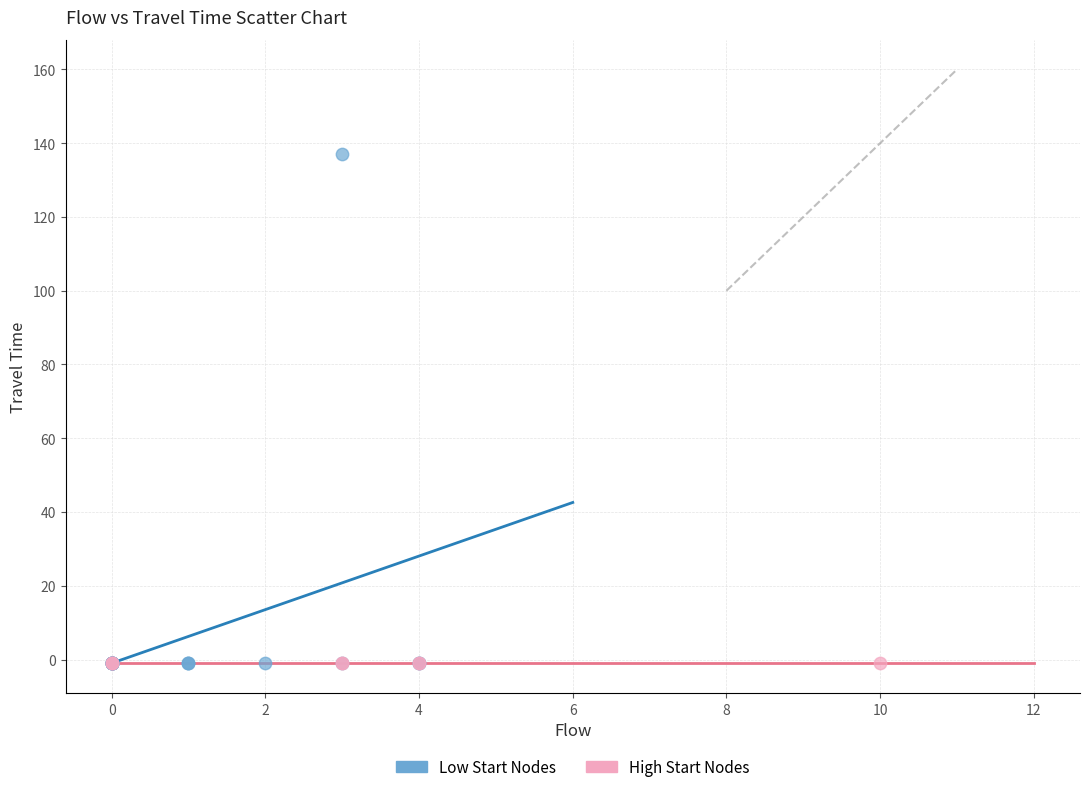

Which series reaches the maximum Y coordinate?

Low Start Nodes